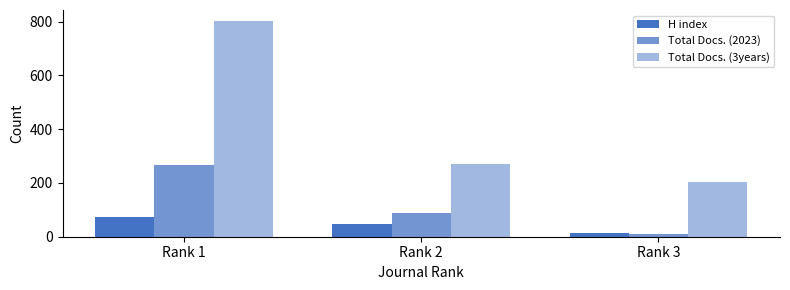

At how many categories does at least one series exceed 767?

1